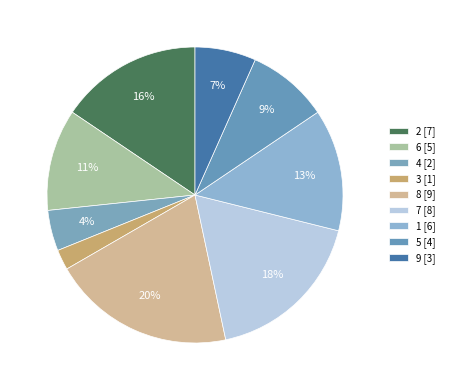

Which category has the smallest portion of the pie?

3